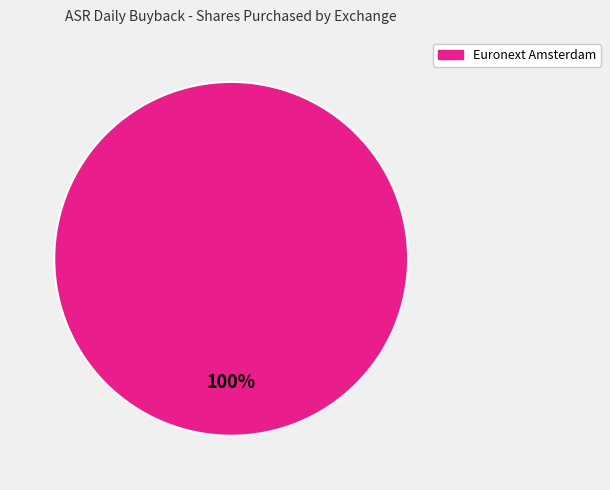

Rank the categories by value from highest to lowest.

Euronext Amsterdam